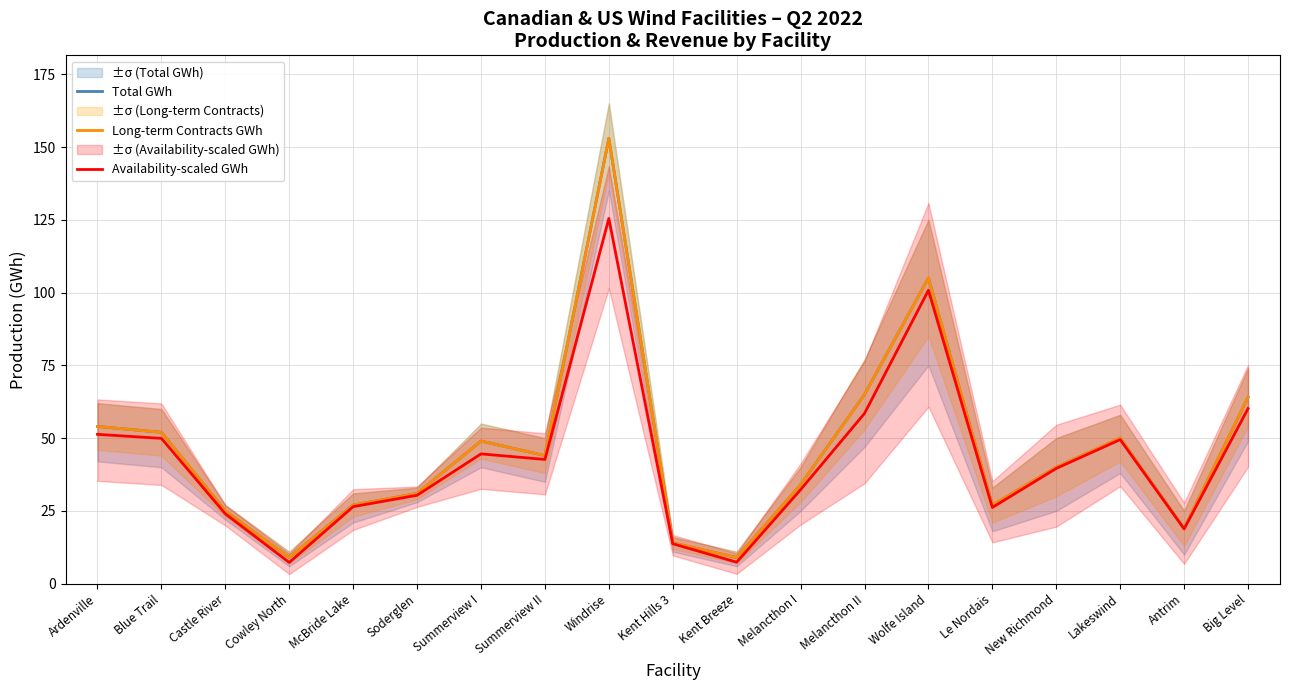

What is the greatest value displayed?

153.0